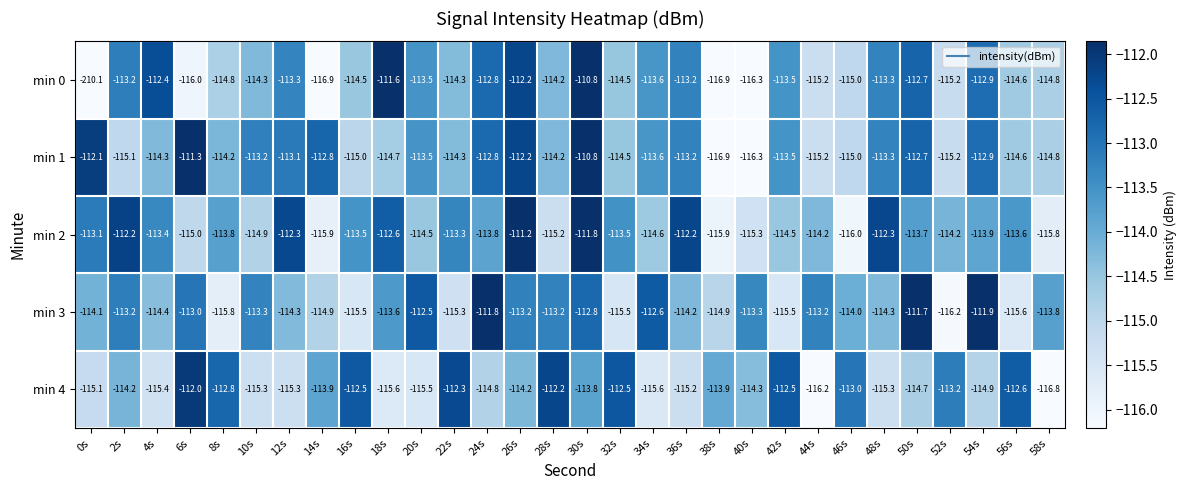

At which label is min 2 closest to -113?

0s